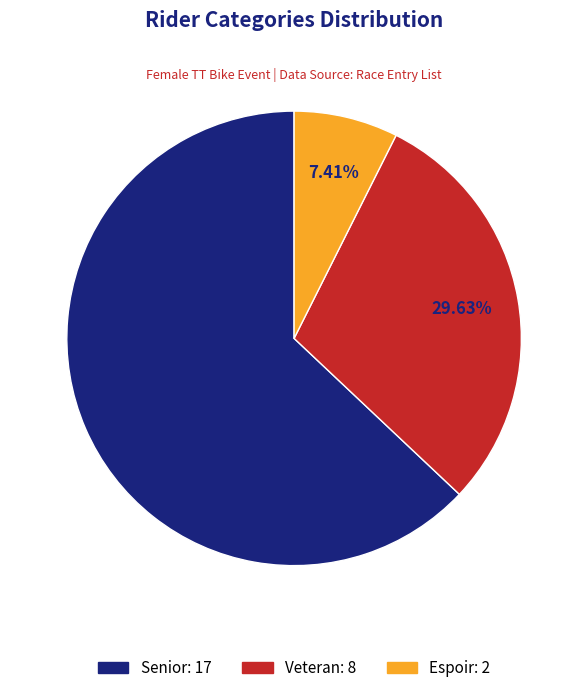

How many slices are in this pie chart?

3